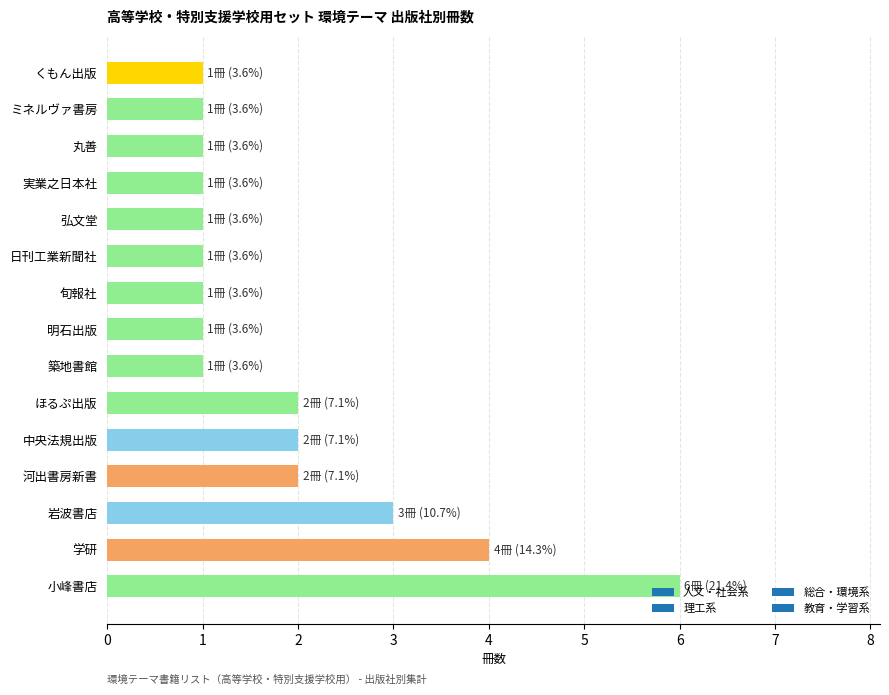

What is the maximum value shown in the chart?

6